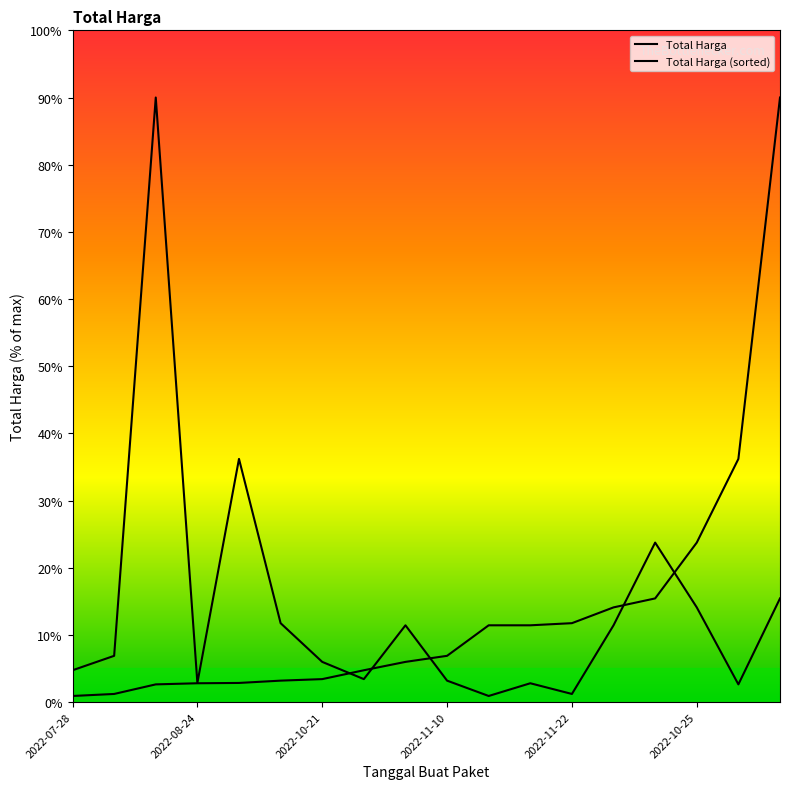

At which category does the chart reach its minimum across all series?

10